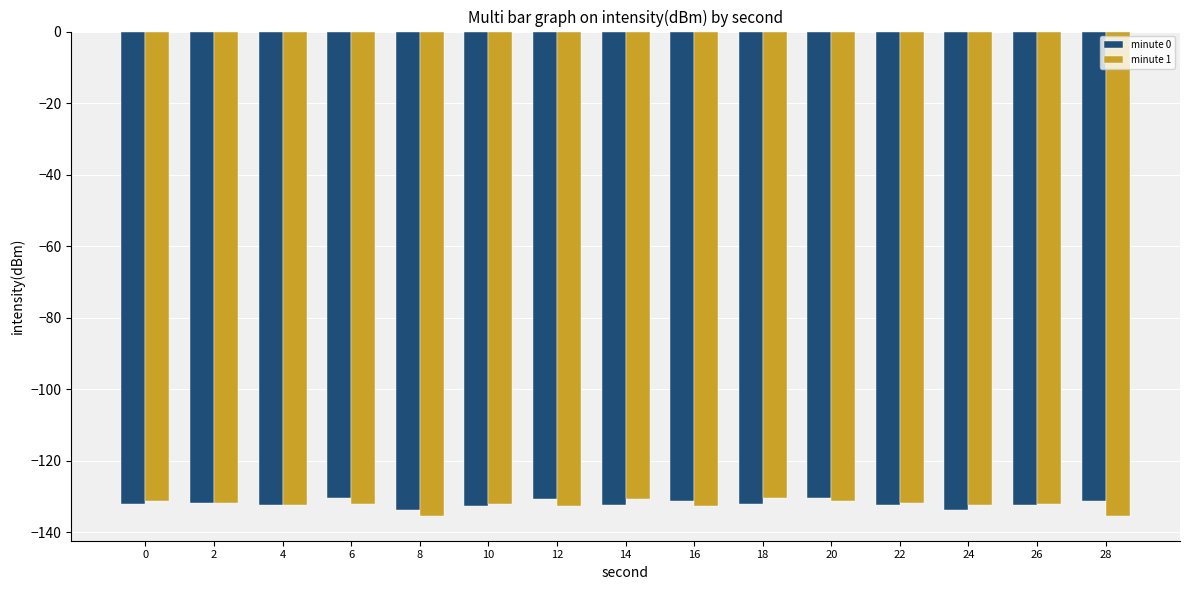

What is the minimum value shown in the chart?

-135.6